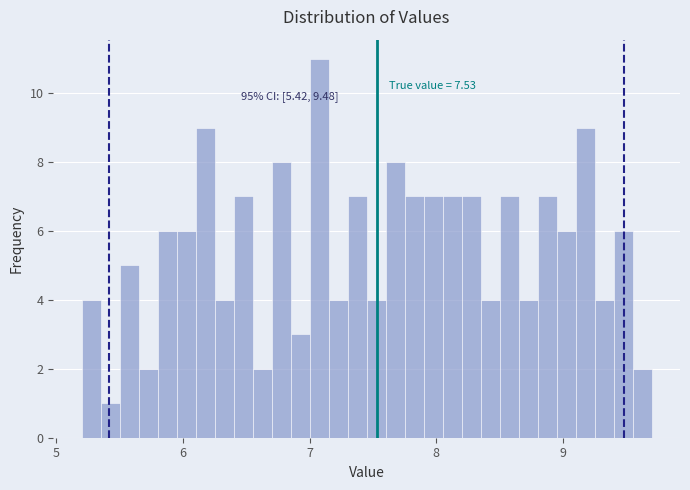

Around what value on the x-axis is the tallest bar? Give the approximate position of its centre, as read against the axis.

7.1